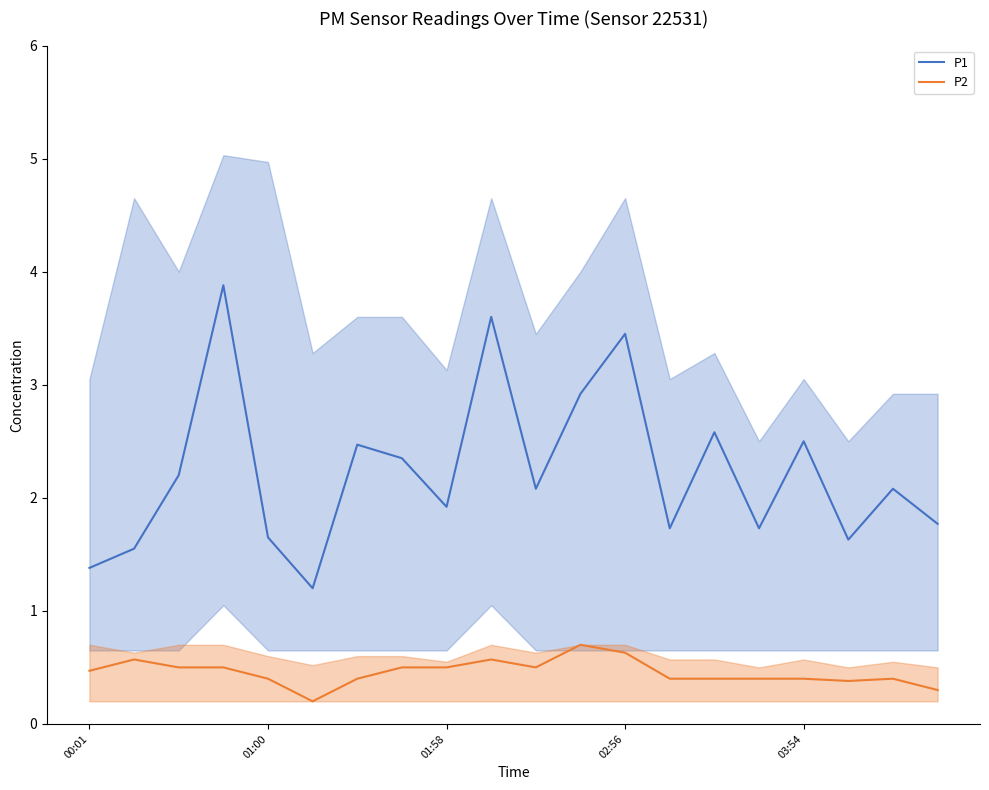

True or false: P2 and P1 cross at least once.

False